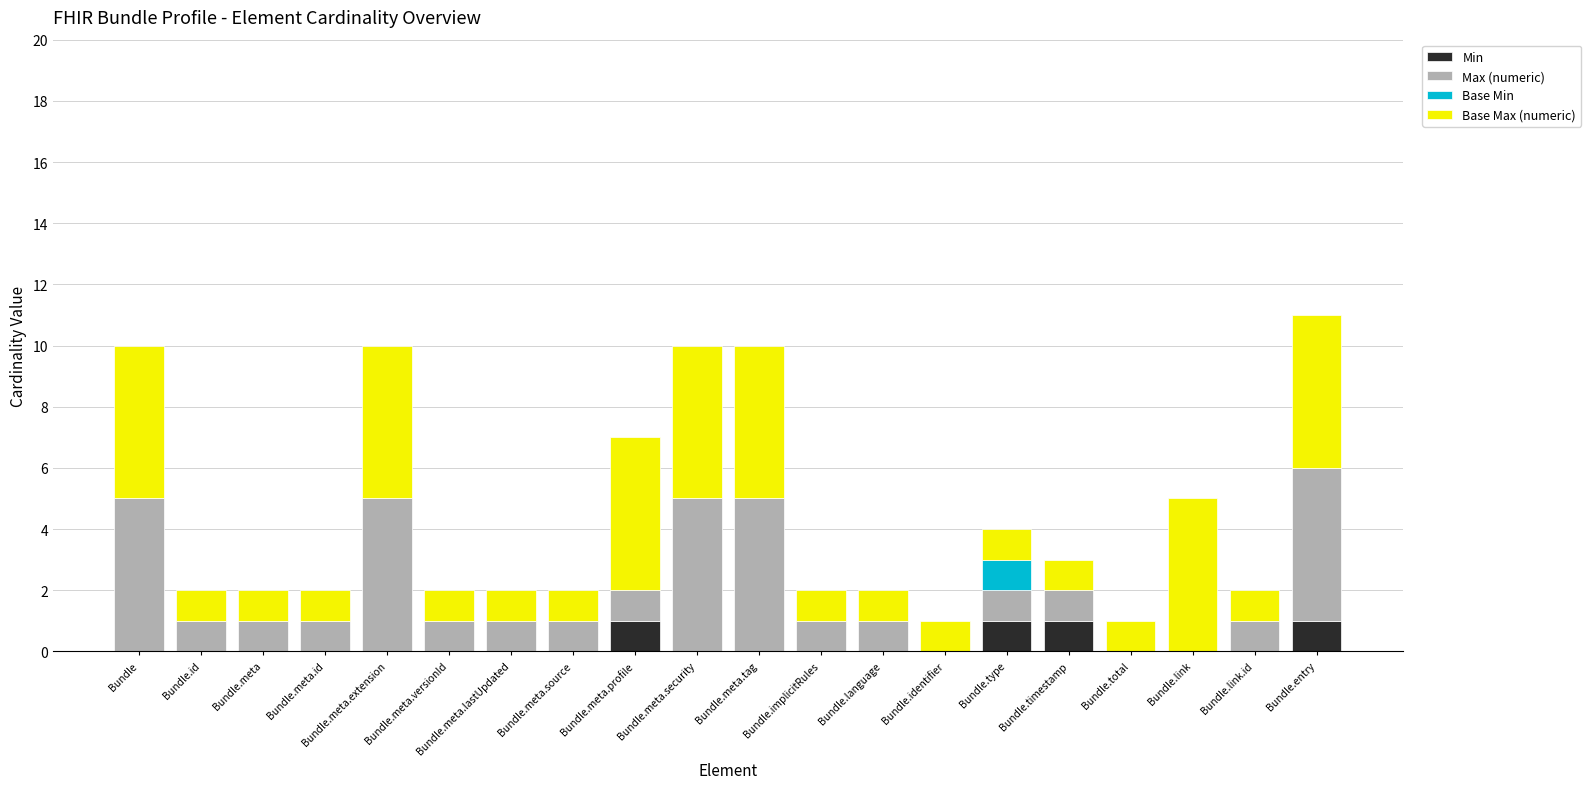

What is the total value across all series at Bundle.type?

4